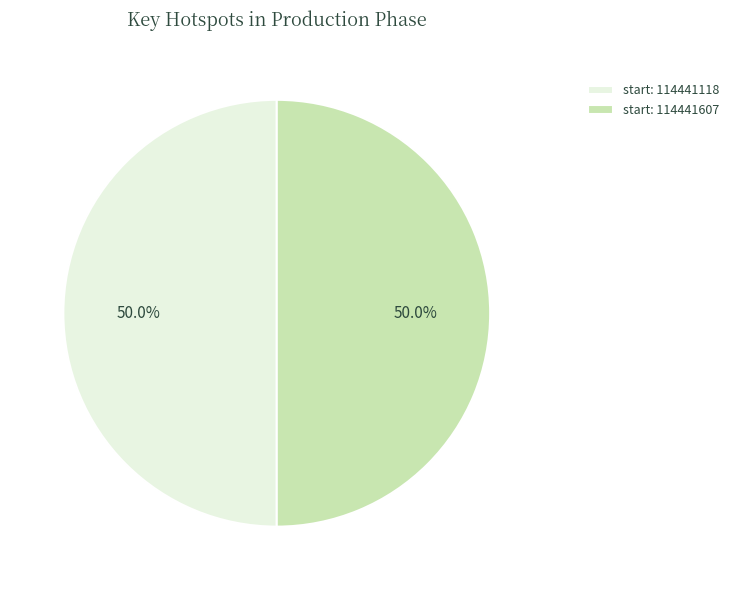

What is the ratio of the value at start: 114441607 to the value at start: 114441118?

1.0